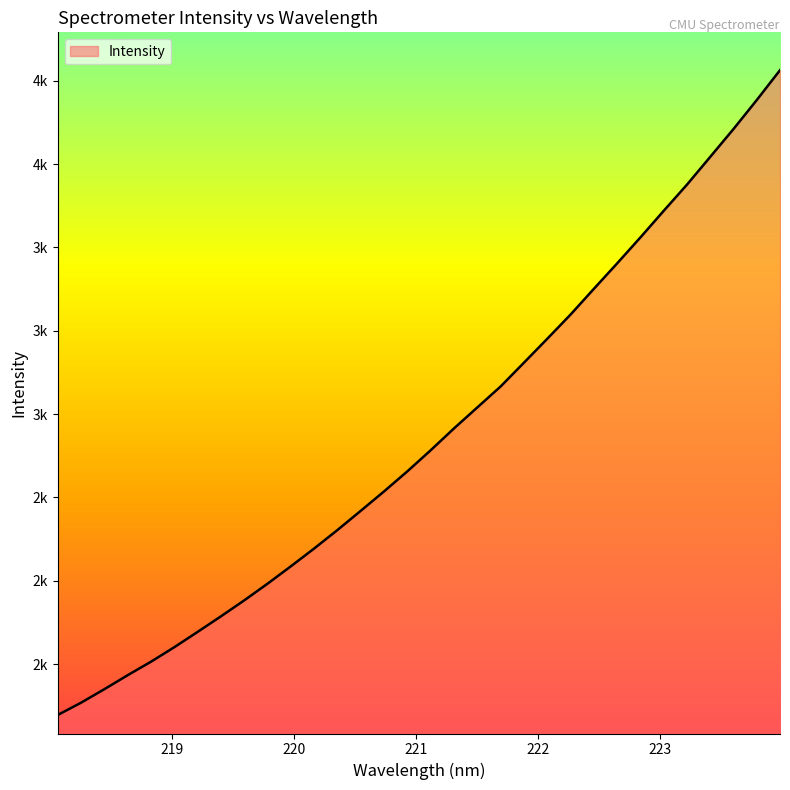

Does the chart have visible grid lines?

No